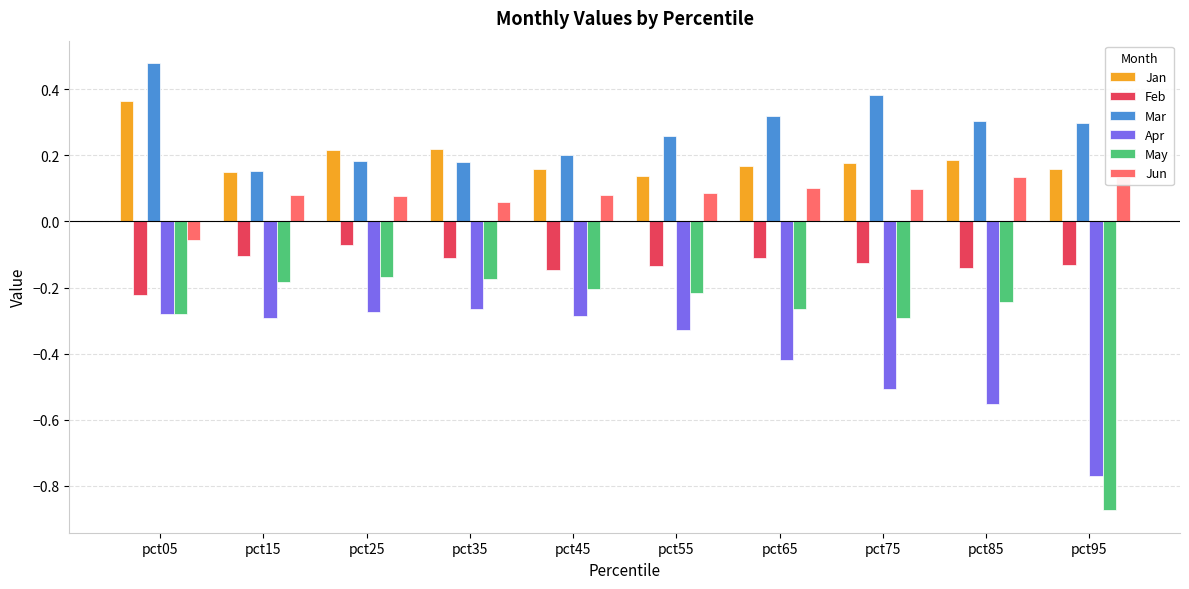

What is the value of the Apr bar at the 2nd from the left?

-0.3